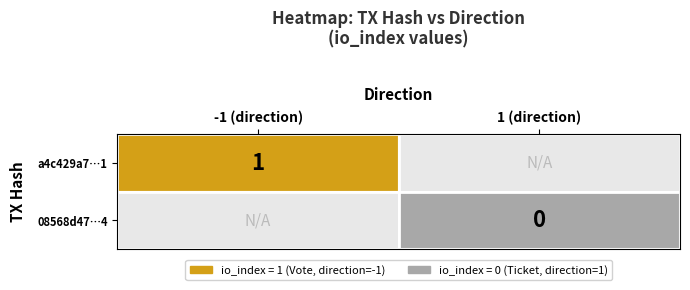

How many distinct data groups are displayed?

2